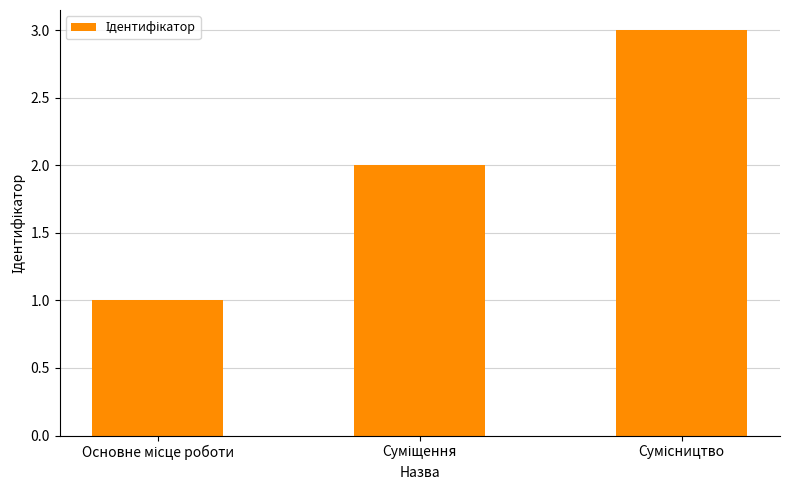

What is the value of the 3rd bar from the left?

3